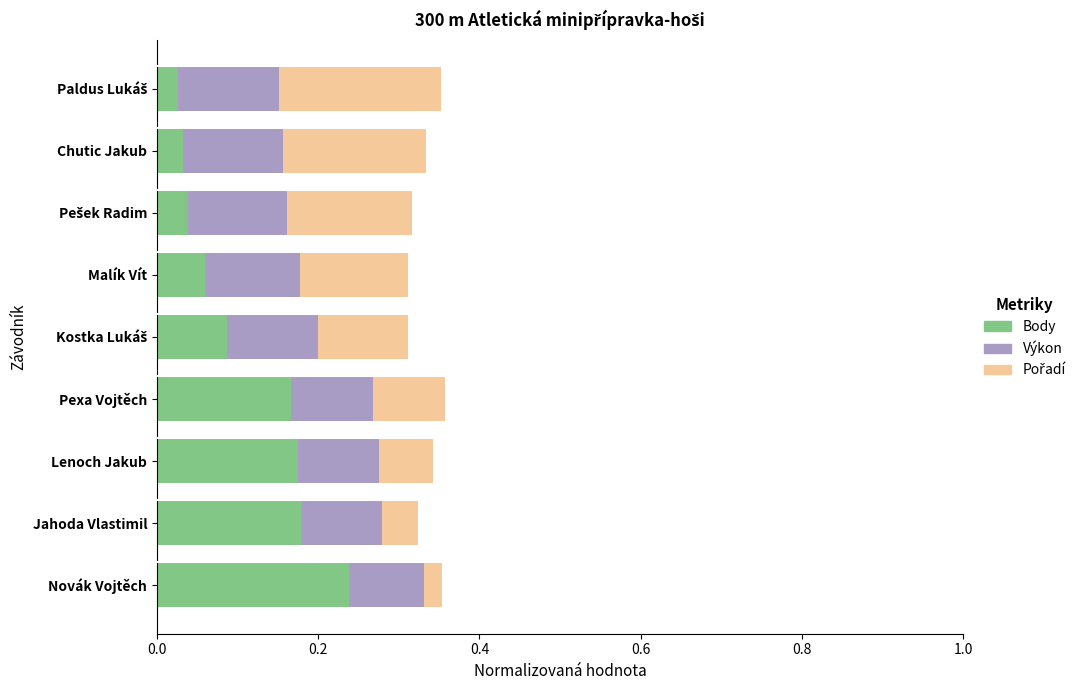

What is the total value across all series at Jahoda Vlastimil?

0.3